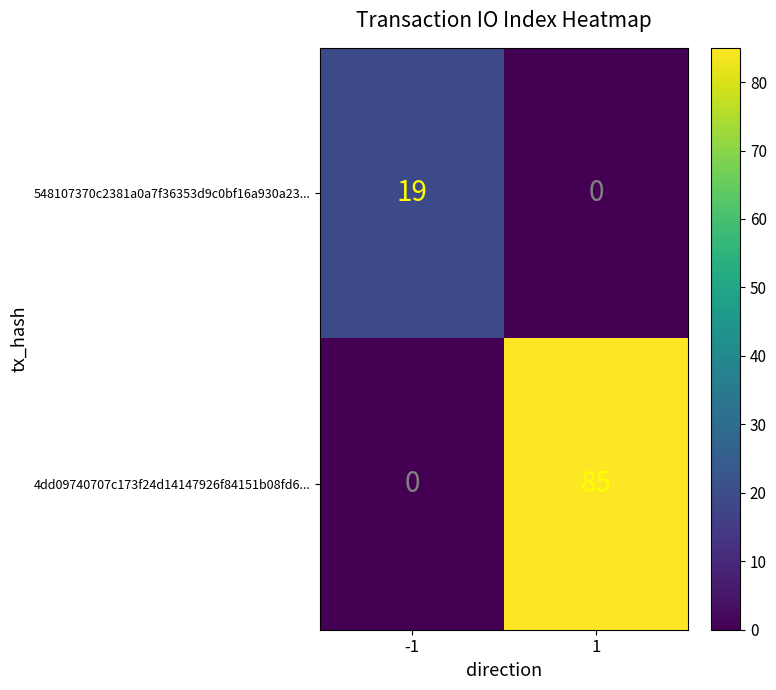

At how many categories does at least one series exceed 5?

2